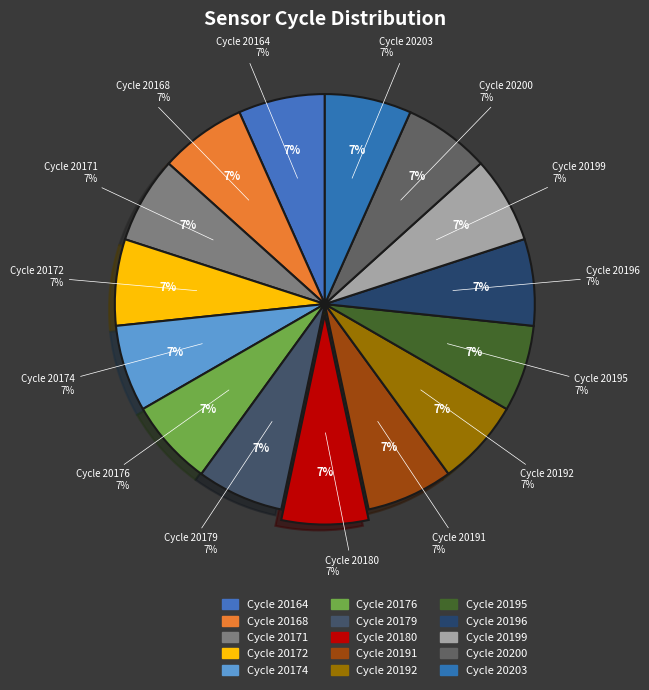

Combined, what portion of the pie is 20164 and 20171?

13.3%